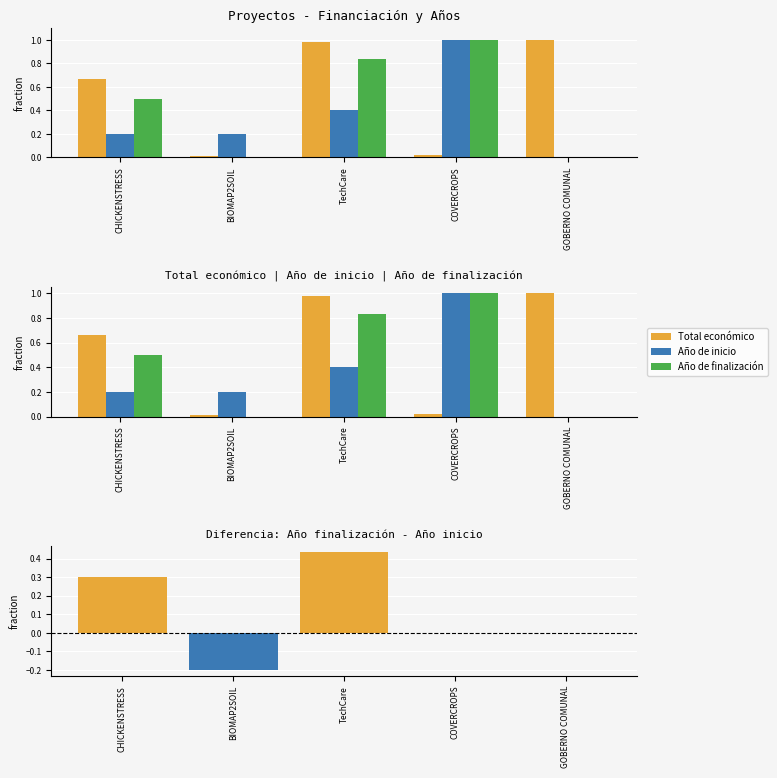

List the labels in order of Año de inicio value, largest first.

COVERCROPS, TechCare, CHICKENSTRESS, BIOMAP2SOIL, GOBERNO COMUNAL